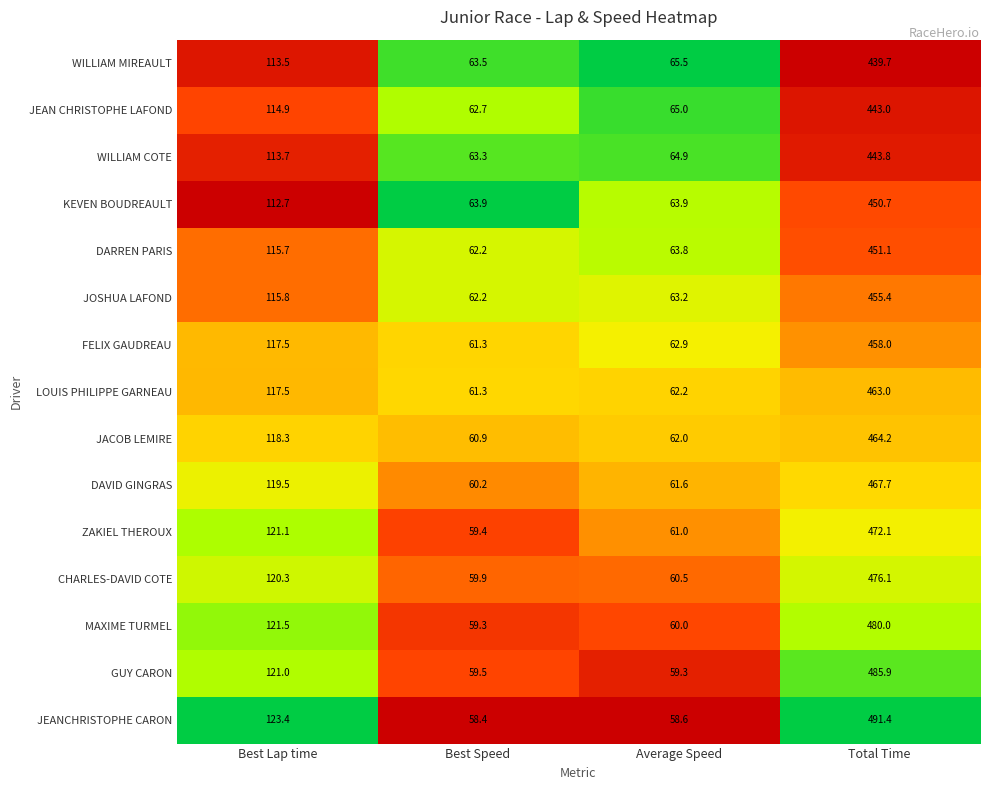

What is the difference between the maximum and minimum values in the JOSHUA LAFOND series?

393.2